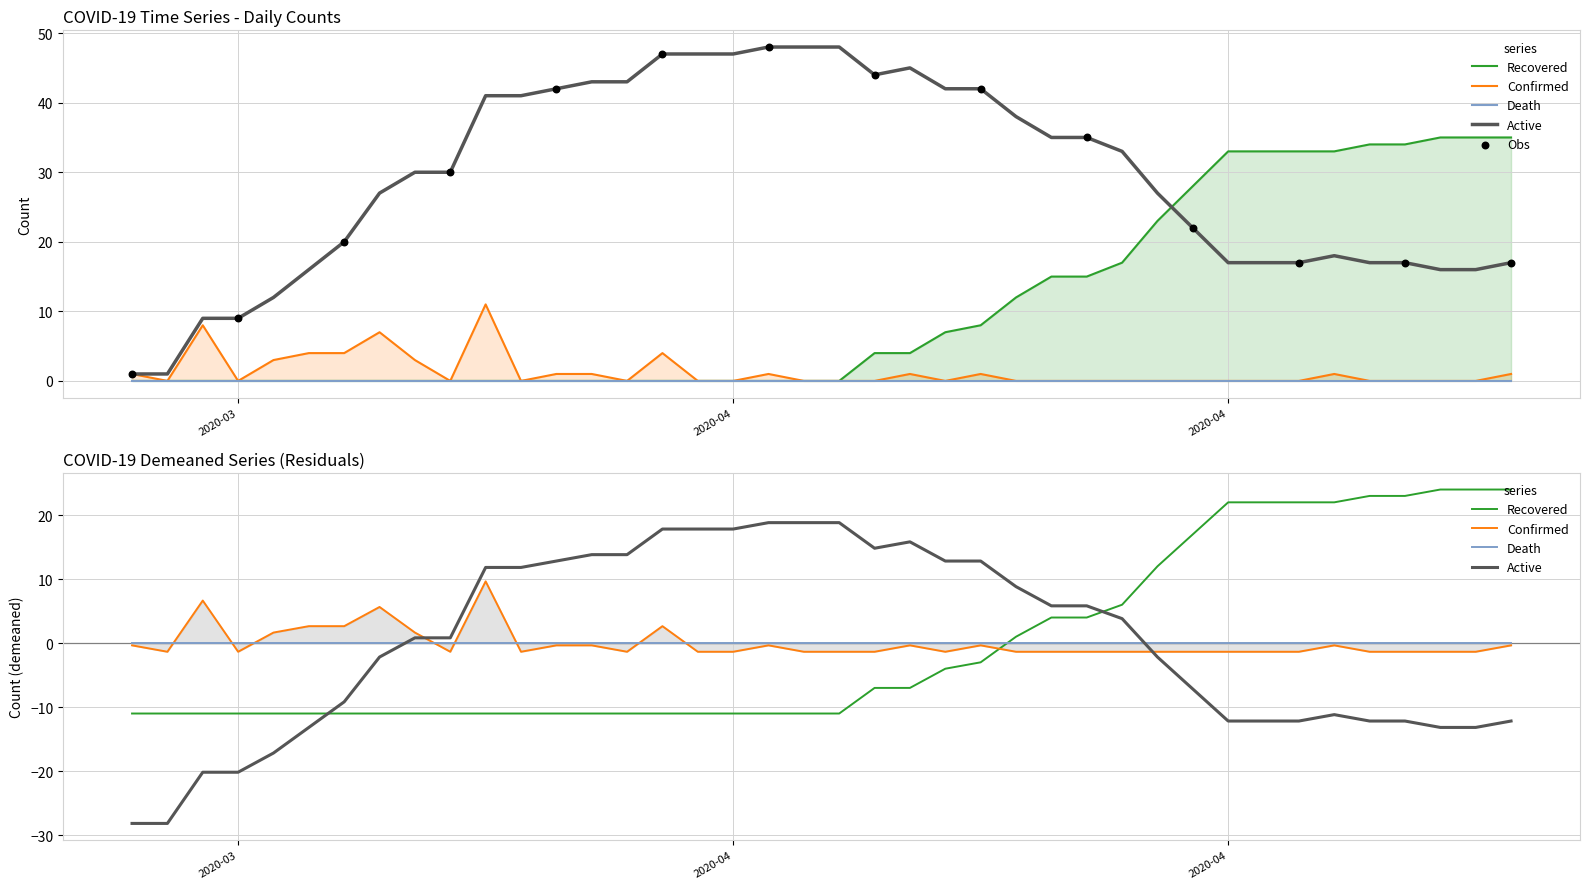

At which category is the sum across all series the highest?

2020-04-29